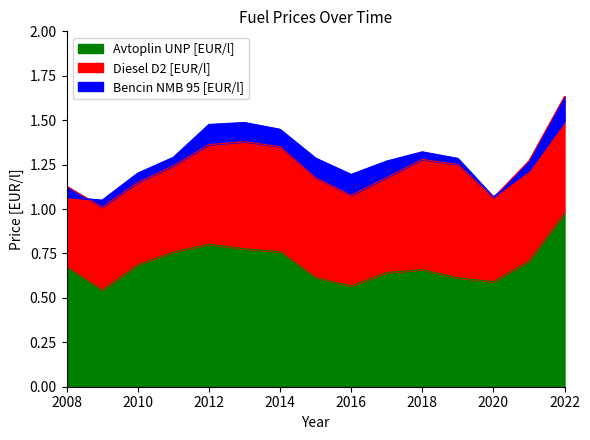

Where is the first local maximum for Bencin NMB 95 [EUR/l]?

2013